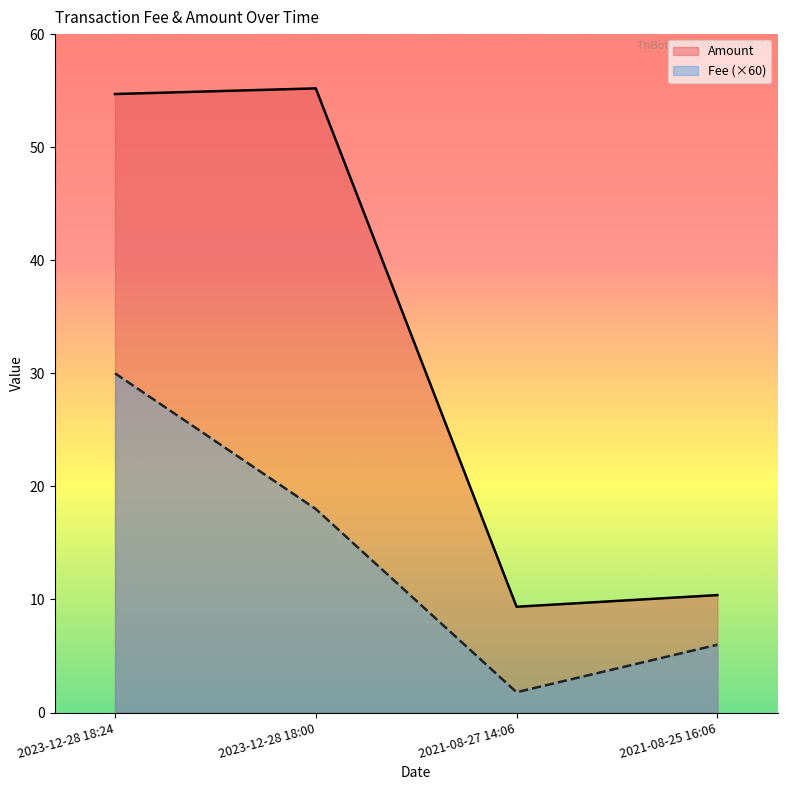

How many interior local valleys does the Fee (×60) series have?

1